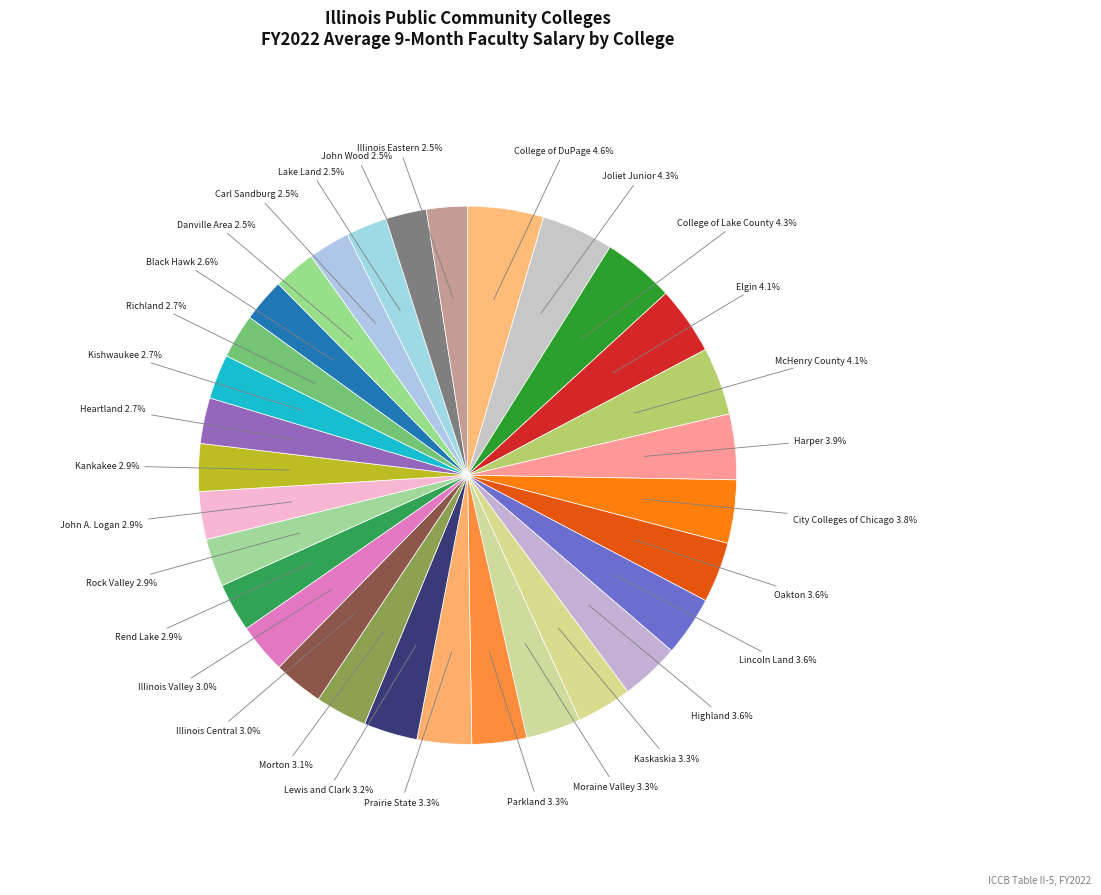

How many segments does this pie chart have?

31